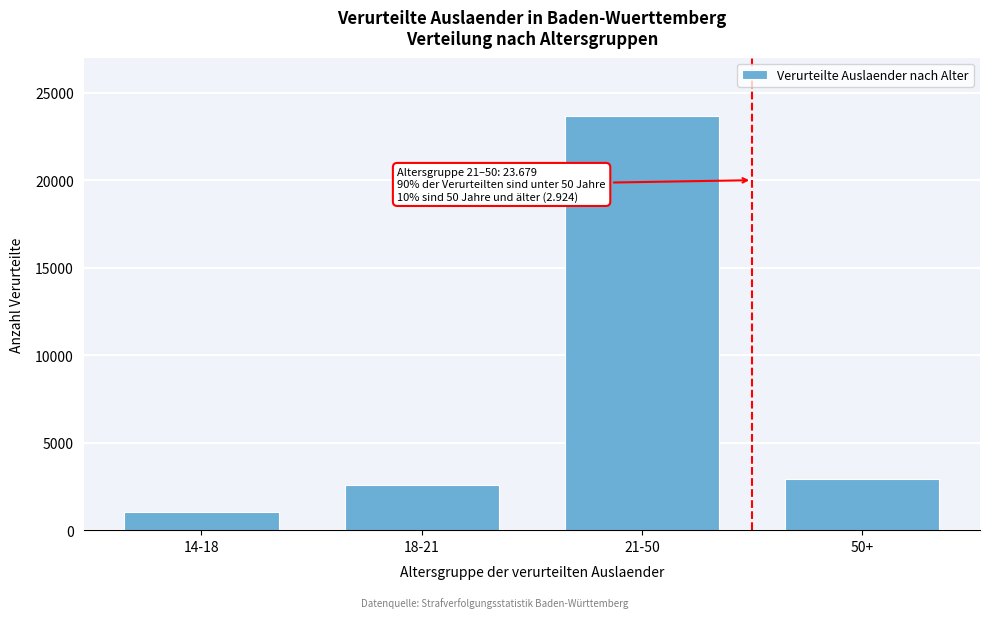

Reading left to right, list all the values displayed in this chart.

14-18=1034	18-21=2562	21-50=23679	50+=2924